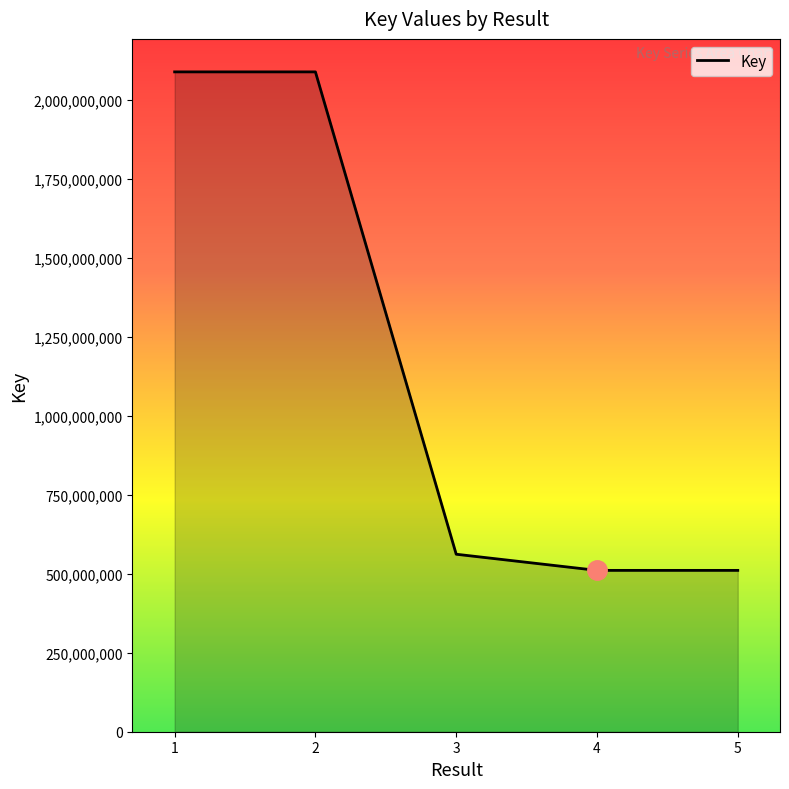

At which label does the data first exceed 561751864?

1